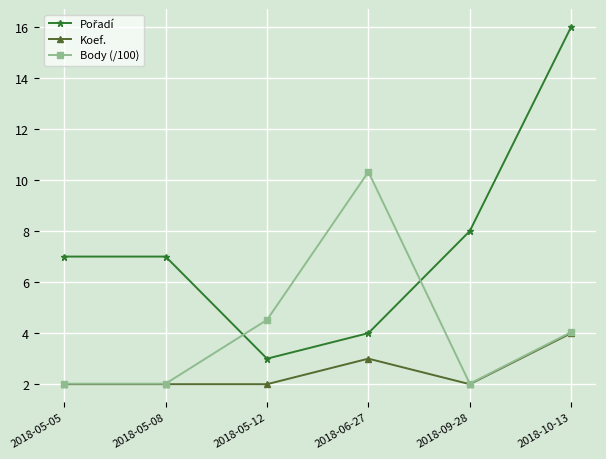

At which category is the sum across all series the highest?

2018-10-13